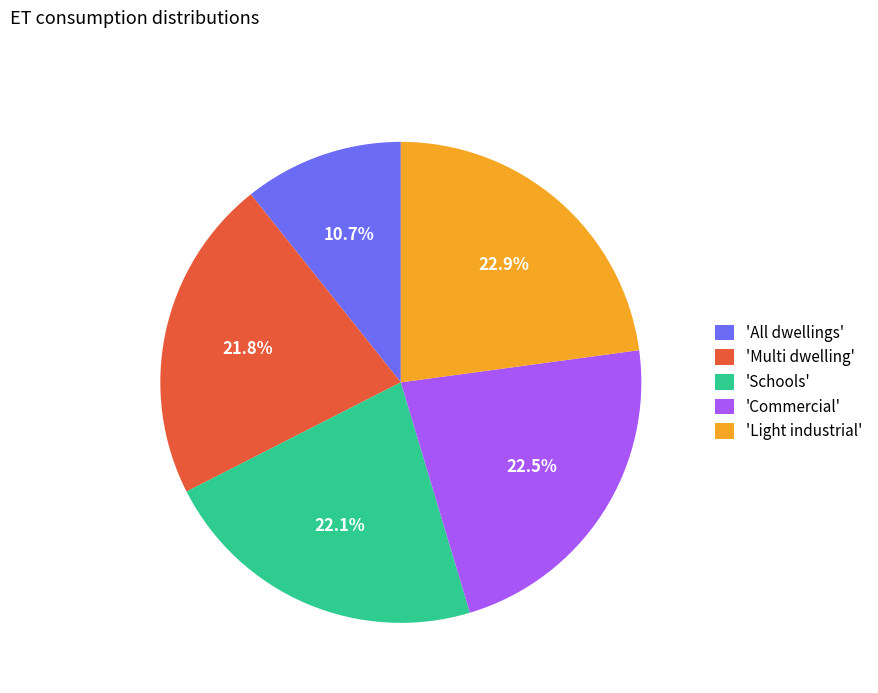

Which slice is the smallest?

'All dwellings'